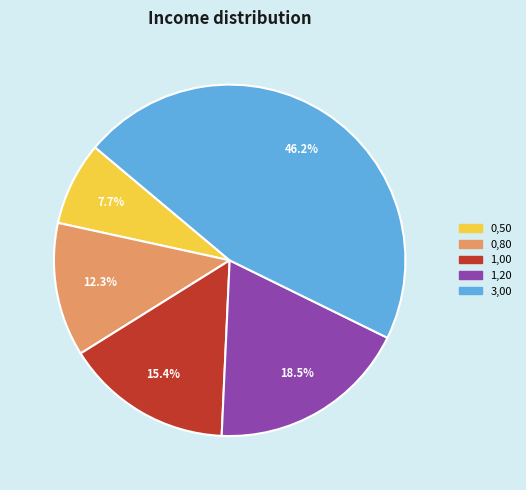

Does any single category account for the majority?

No